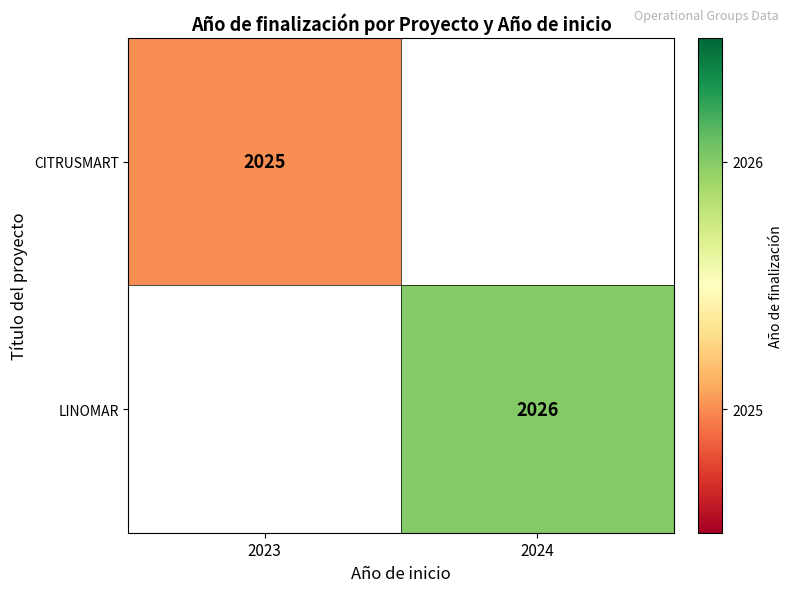

Is it true that CITRUSMART equals 1047 at 2023?

False